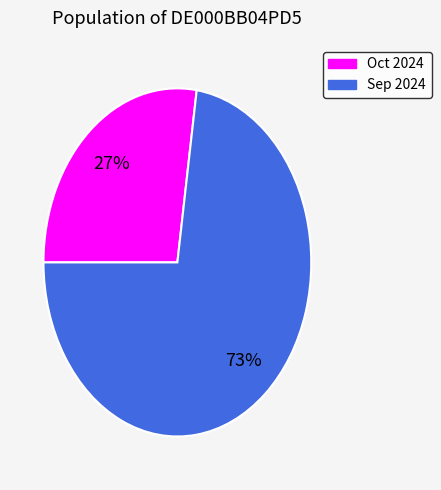

Does any single category account for the majority?

Yes